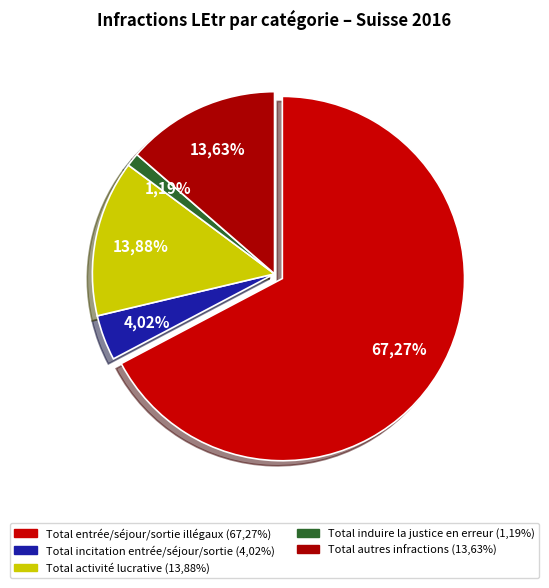

What is the ratio of the value at Total incitation entrée/séjour/sortie illégaux to the value at Total entrée/séjour/sortie illégaux?

0.1